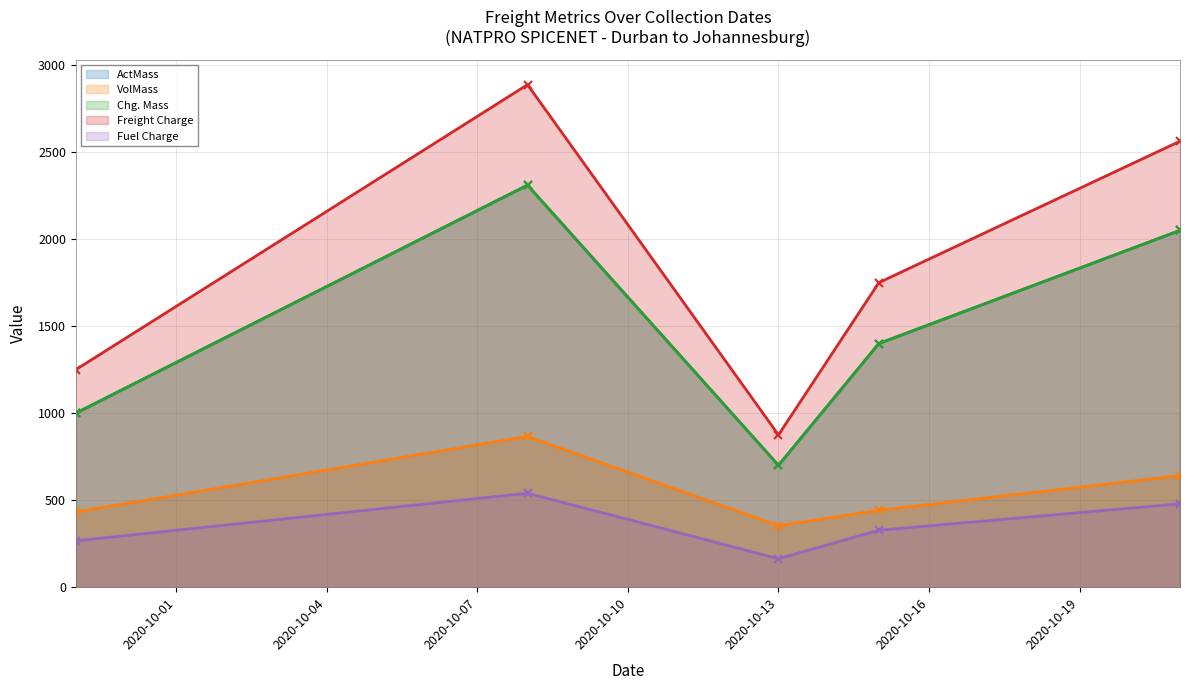

What is the difference between the maximum and second lowest values in the VolMass series?

434.0